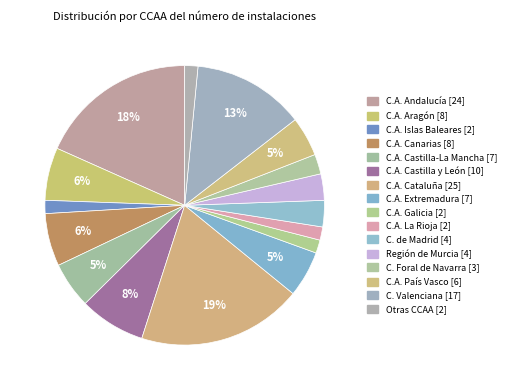

How many segments does this pie chart have?

16